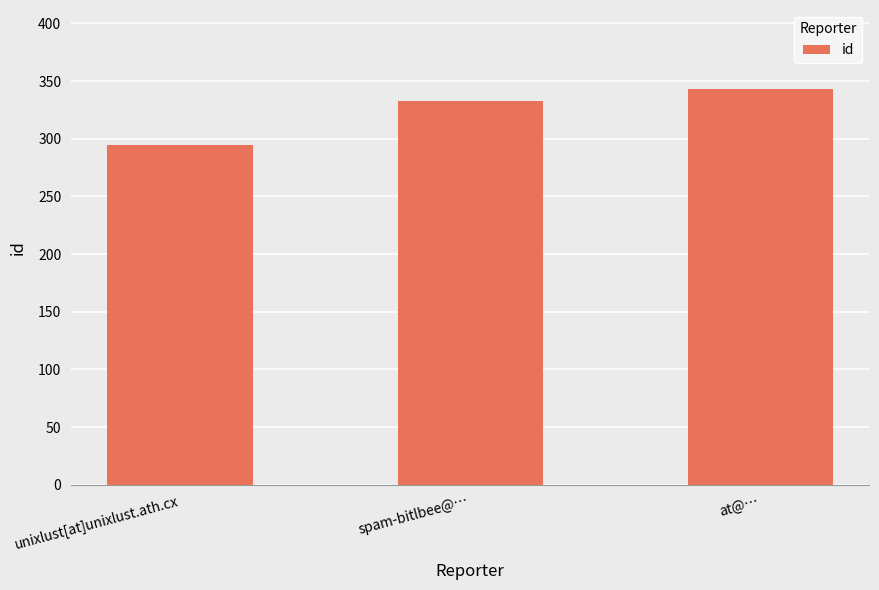

Rank the categories by value from lowest to highest.

unixlust[at]unixlust.ath.cx, spam-bitlbee@…, at@…